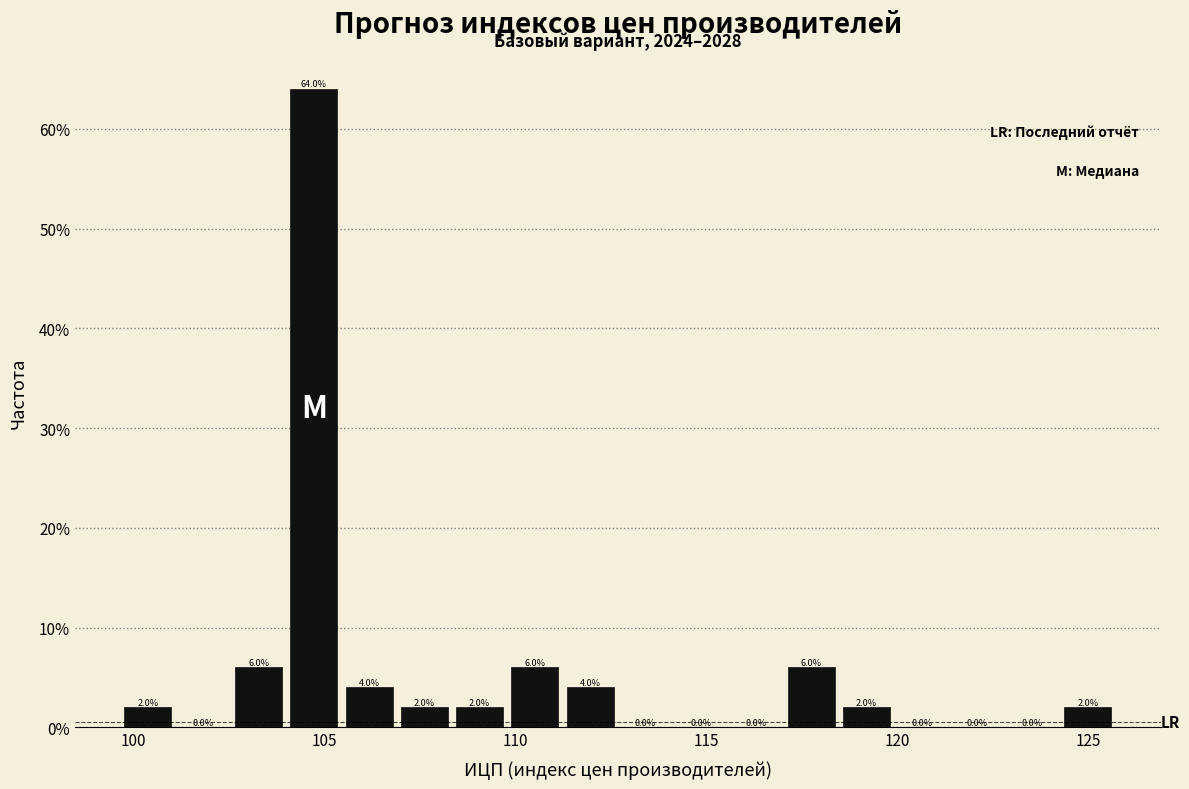

Read against the x-axis, roughly where is the centre of the tallest bar?

104.5